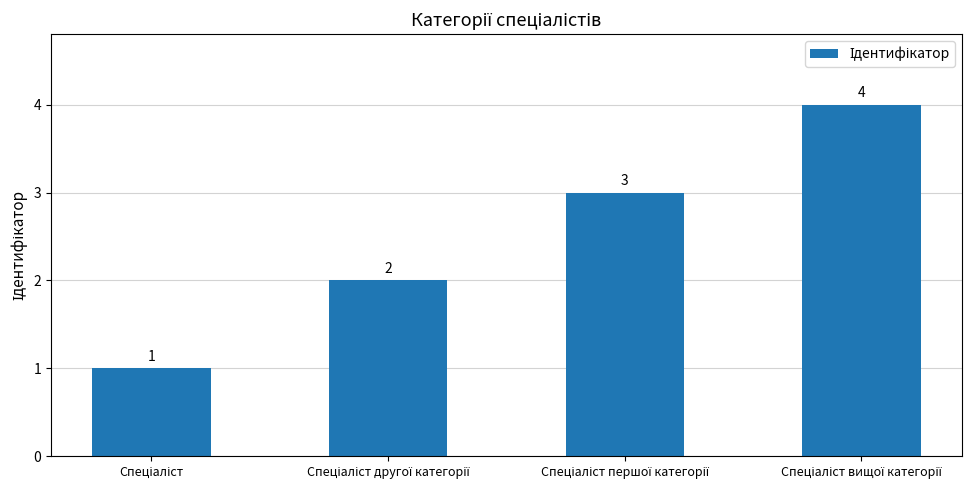

Reading left to right, transcribe all the data shown in this chart.

1	2	3	4